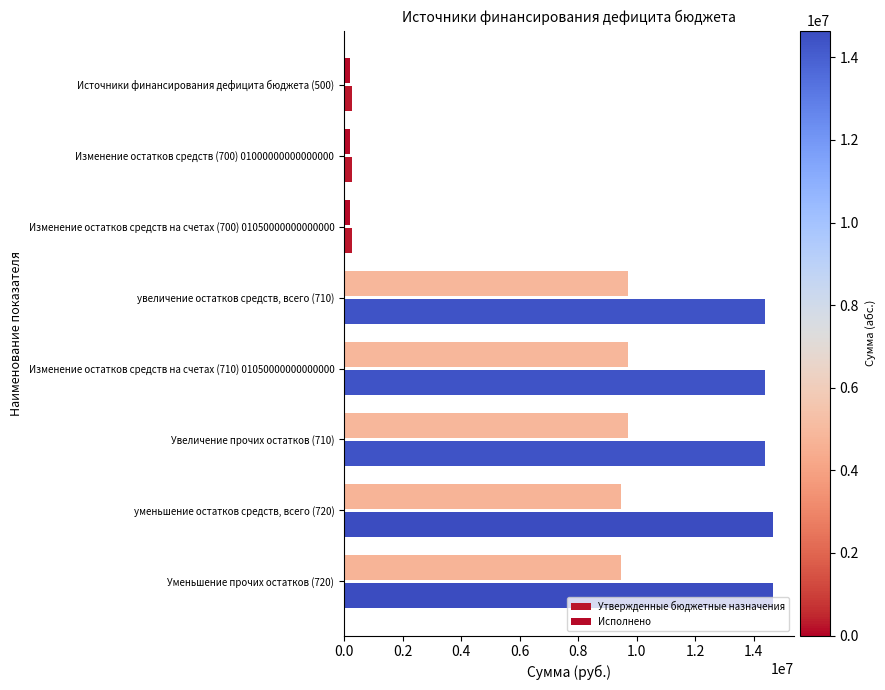

How many distinct data groups are displayed?

2